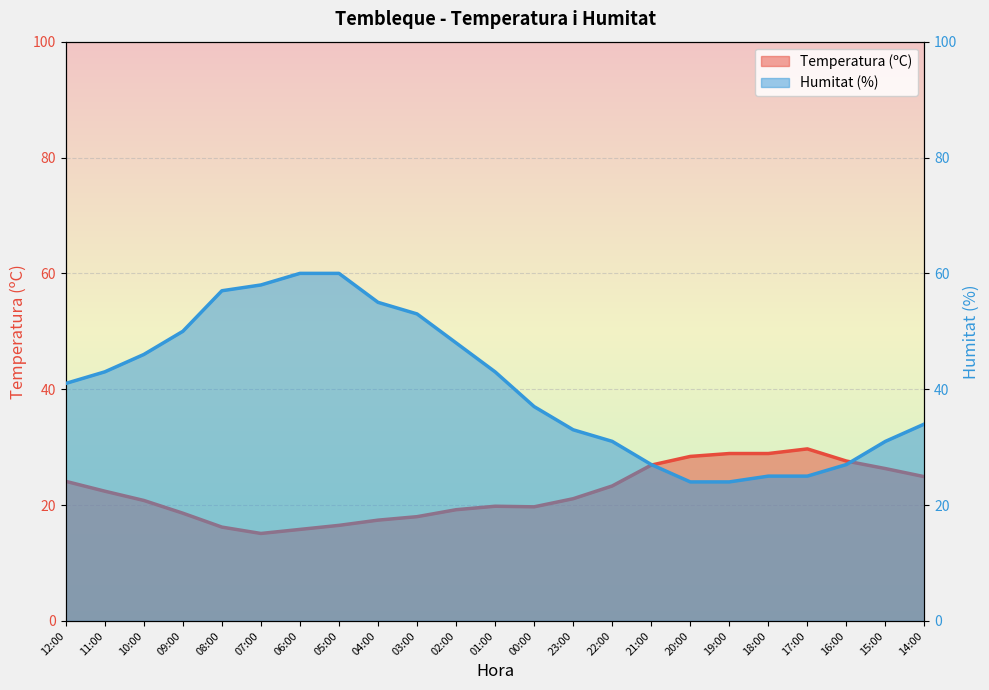

At which category does the chart reach its peak across all series?

06:00